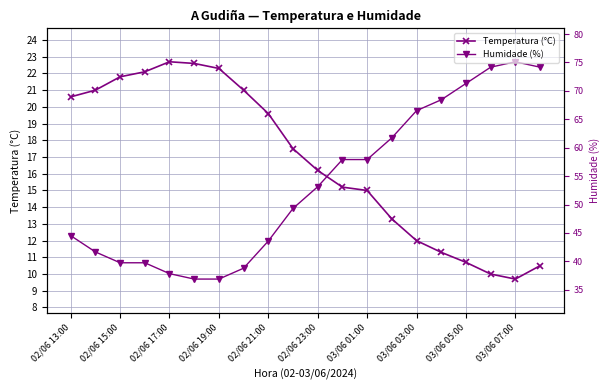

The value of Humidade (%) at 03/06 07:00 is 35.1. True or false?

False